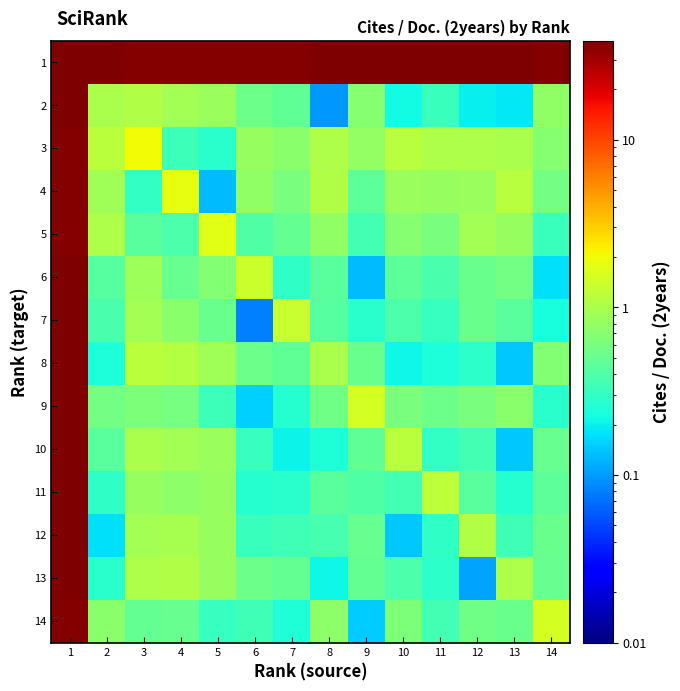

How many data points does each series have?

14